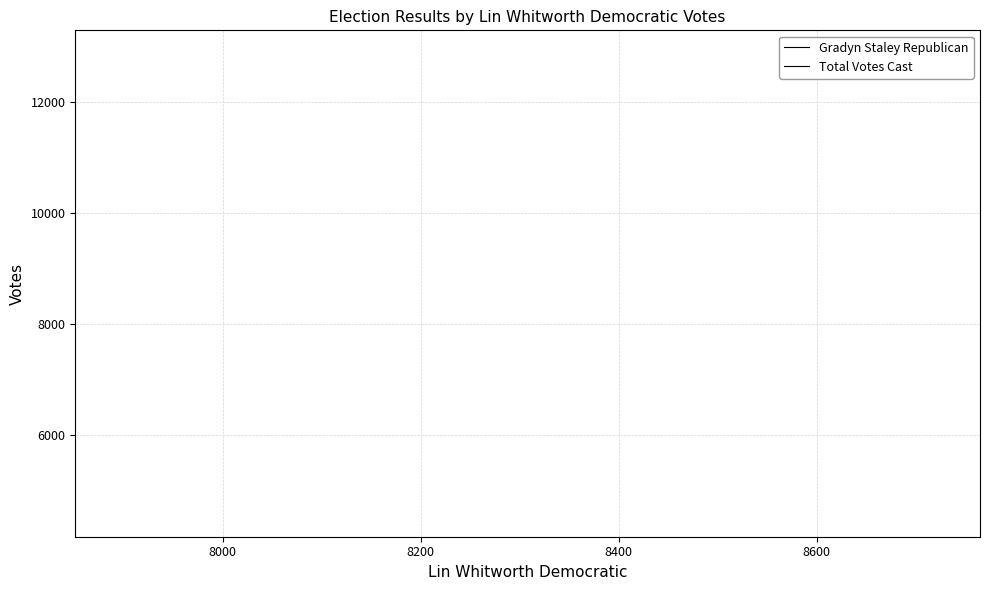

Which series has the largest range (max minus min)?

Gradyn Staley Republican